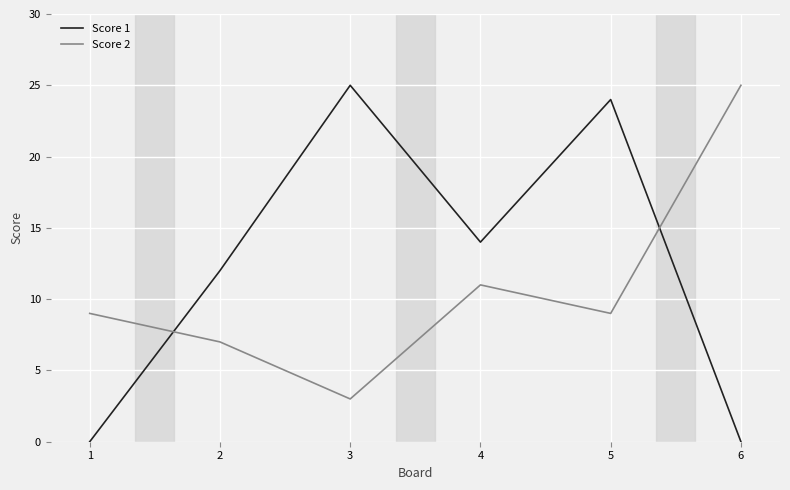

What is the difference between the second highest and minimum values in the Score 1 series?

24